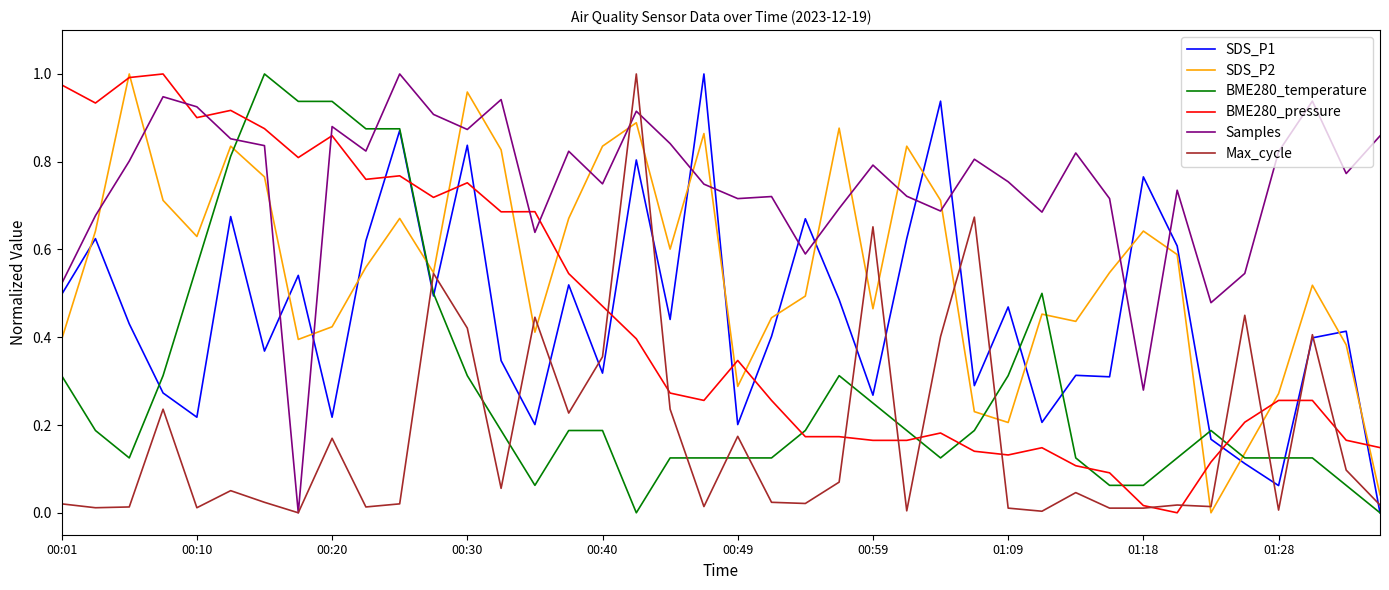

Which series has the largest total across all categories?

Samples